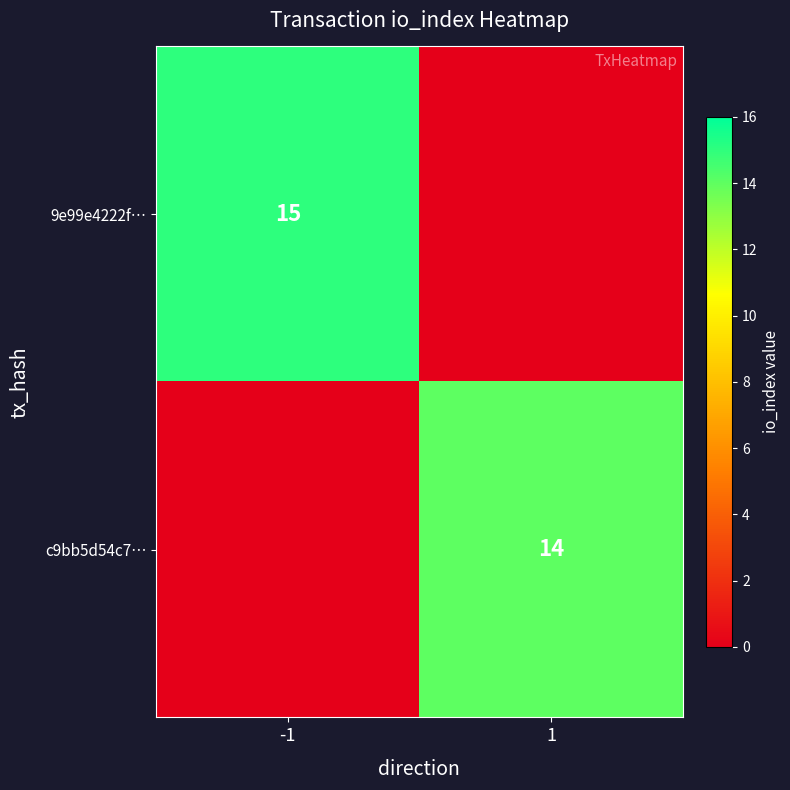

Which has a higher value, 1 or -1?

-1